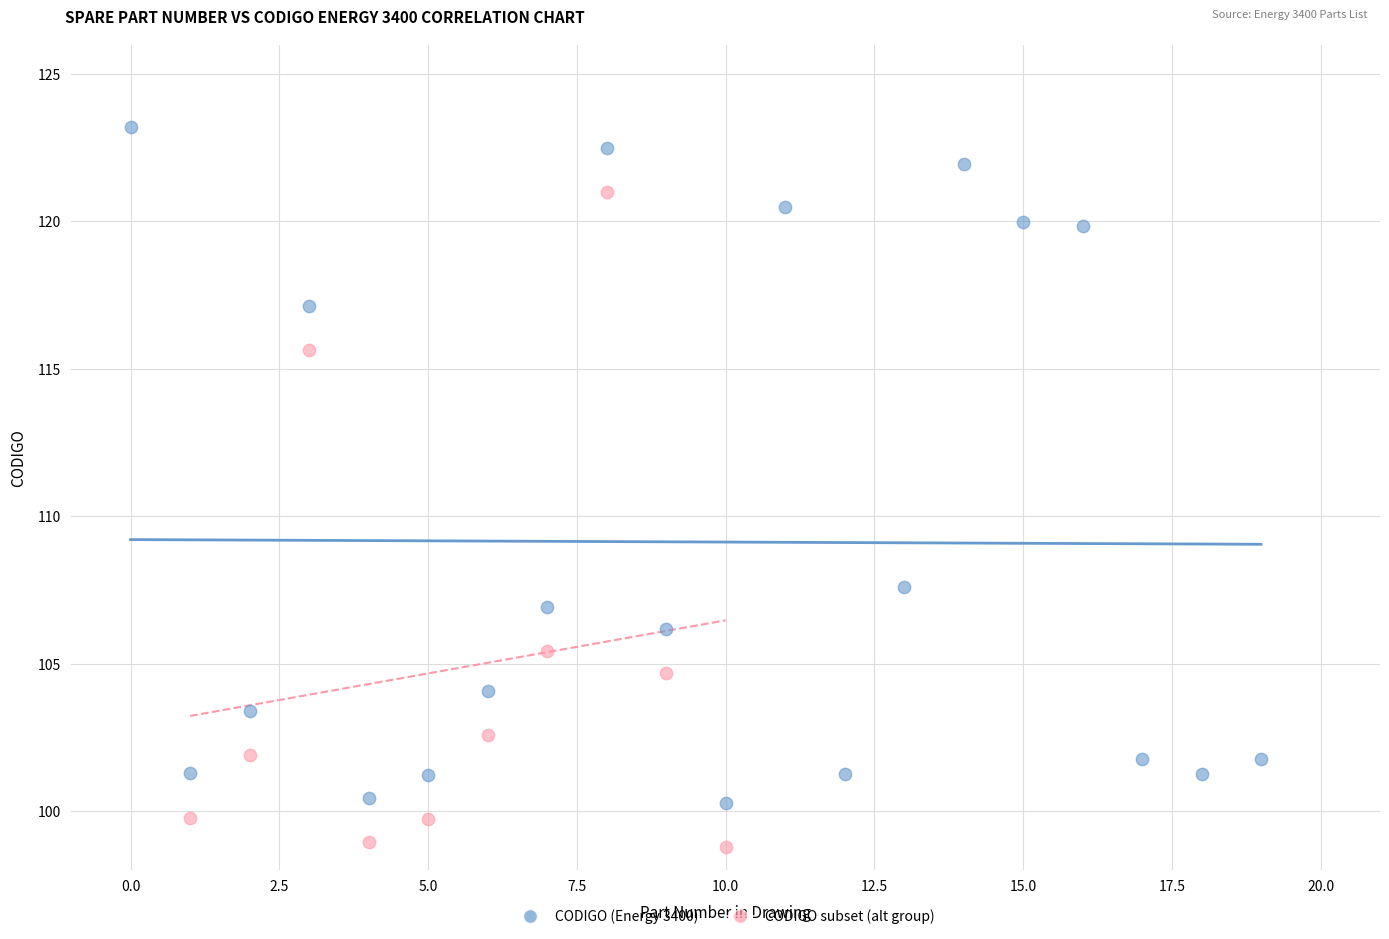

Which series contains the highest Y value?

CODIGO (Energy 3400)